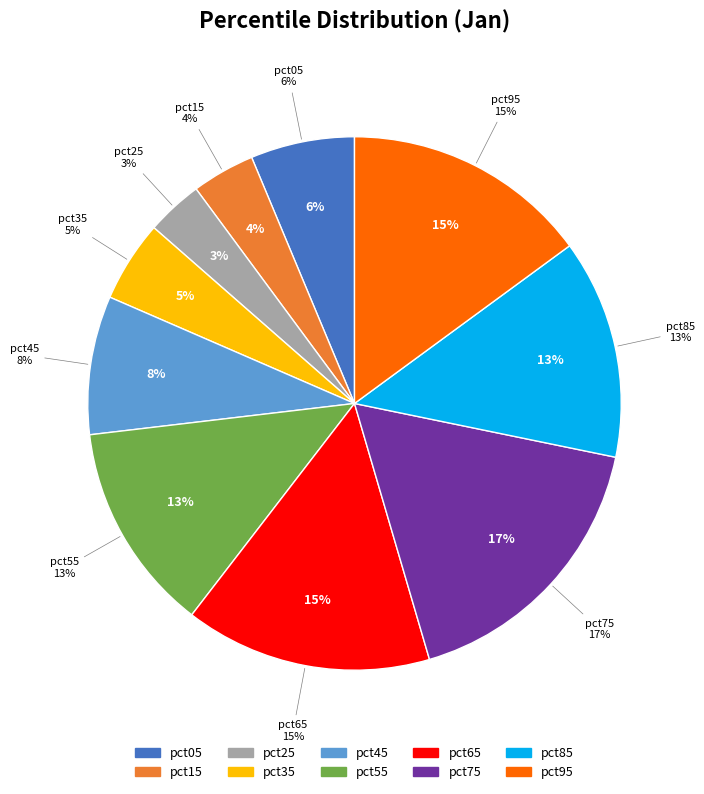

True or false: pct75 accounts for 11% of the total.

False